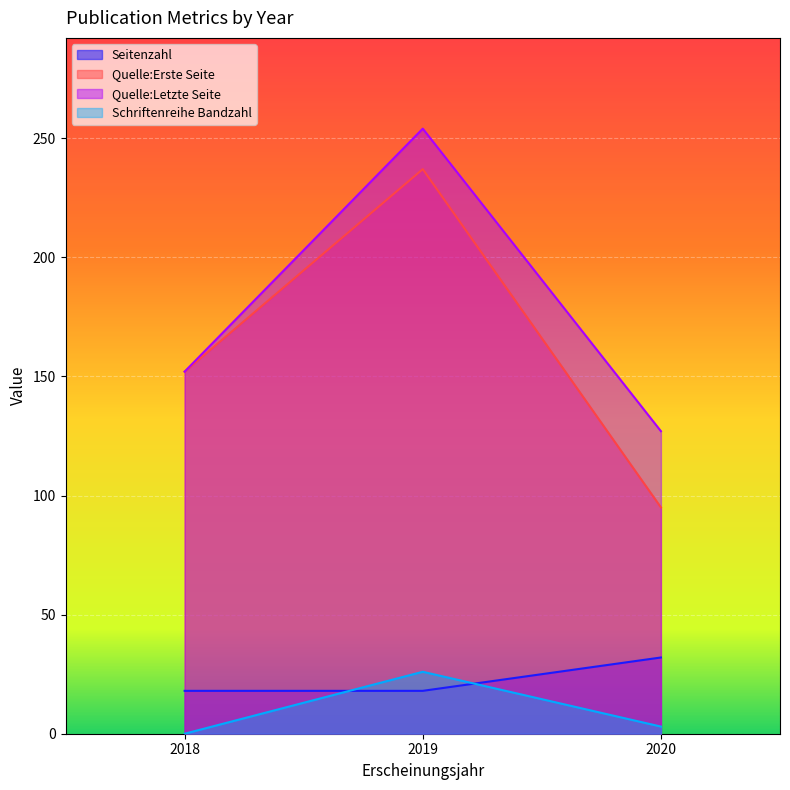

Between which two adjacent categories do Schriftenreihe Bandzahl and Seitenzahl first intersect?

2018 and 2019